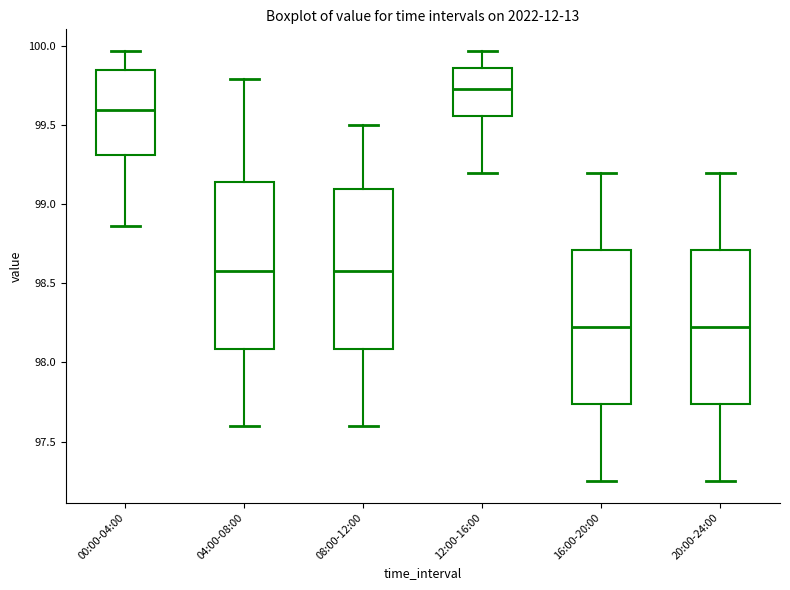

Reading left to right, read every box against the y-axis: the position of its median line, the range the box covers, and the ends of its whiskers. The values are not printed on the chart, so give them approximately, as read against the axis.

00:00-04:00: median 99.60, box 99.30 to 99.85, whiskers 98.85 to 99.95
04:00-08:00: median 98.60, box 98.10 to 99.15, whiskers 97.60 to 99.80
08:00-12:00: median 98.60, box 98.10 to 99.10, whiskers 97.60 to 99.50
12:00-16:00: median 99.75, box 99.55 to 99.85, whiskers 99.20 to 99.95
16:00-20:00: median 98.25, box 97.75 to 98.70, whiskers 97.25 to 99.20
20:00-24:00: median 98.25, box 97.75 to 98.70, whiskers 97.25 to 99.20